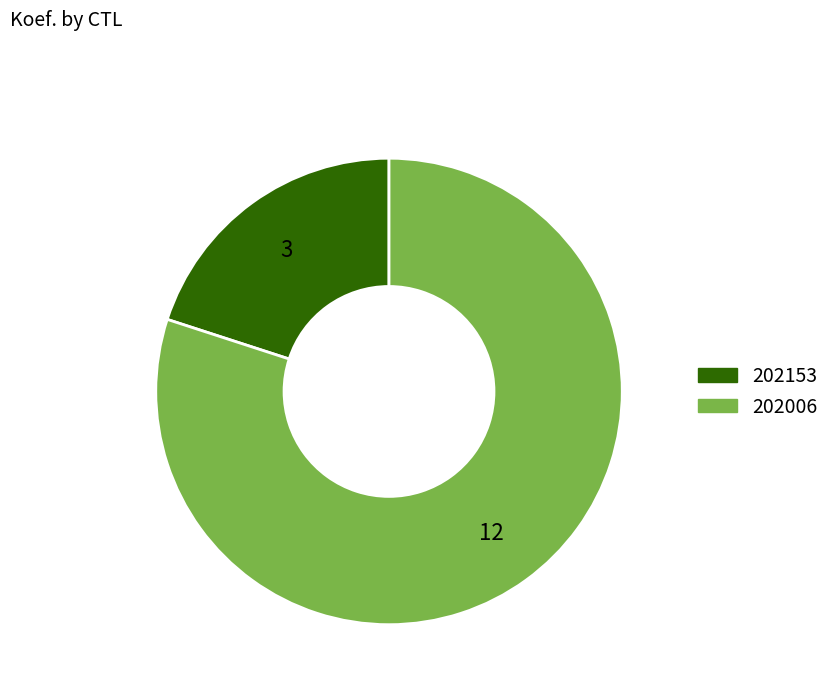

Between 202153 and 202006, which is larger?

202006